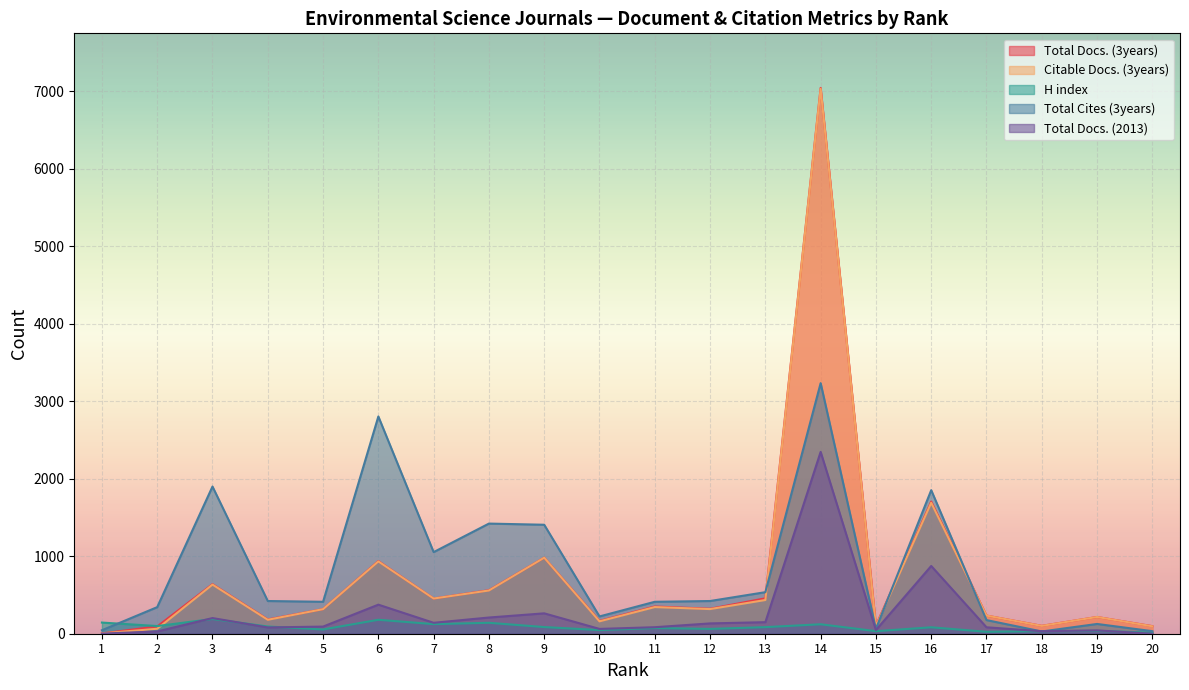

Reading left to right, extract all data points from this chart.

Total Docs. (3years): 4	94	639	184	317	937	454	561	981	165	351	322	457	7042	106	1705	234	102	216	98
Citable Docs. (3years): 4	64	634	180	317	933	454	558	981	160	344	318	435	7032	97	1690	234	101	216	96
H index: 144	99	190	93	55	180	124	141	86	47	73	62	85	122	33	83	25	33	37	14
Total Cites (3years): 45	343	1899	422	412	2803	1053	1421	1406	223	412	422	536	3233	64	1852	176	29	126	33
Total Docs. (2013): 2	29	202	81	92	375	141	209	263	62	84	133	149	2346	47	874	83	32	43	0